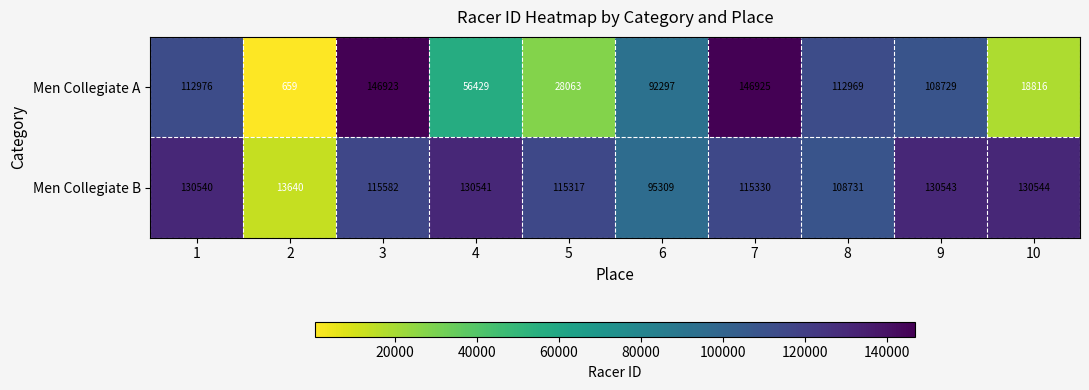

At which category does the chart reach its peak across all series?

7